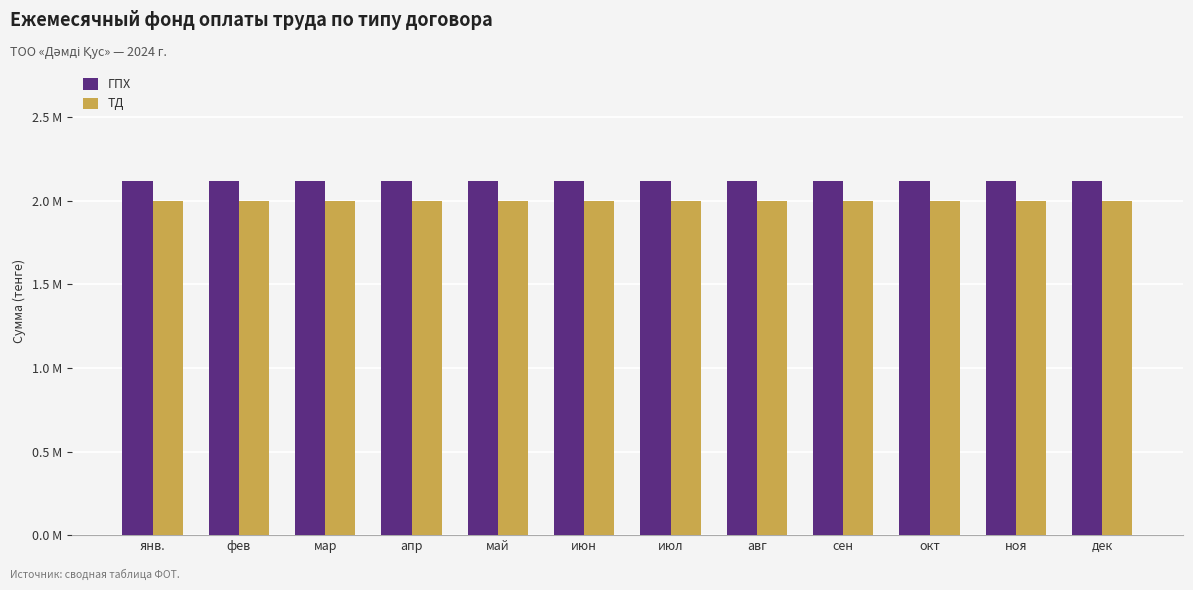

Does the chart contain stacked bars?

No